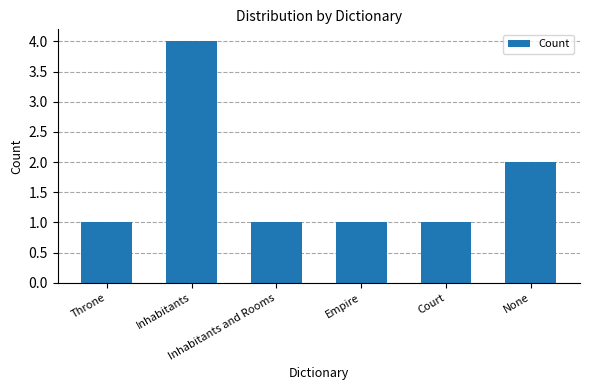

What is the label of the 2nd bar from the left?

Inhabitants